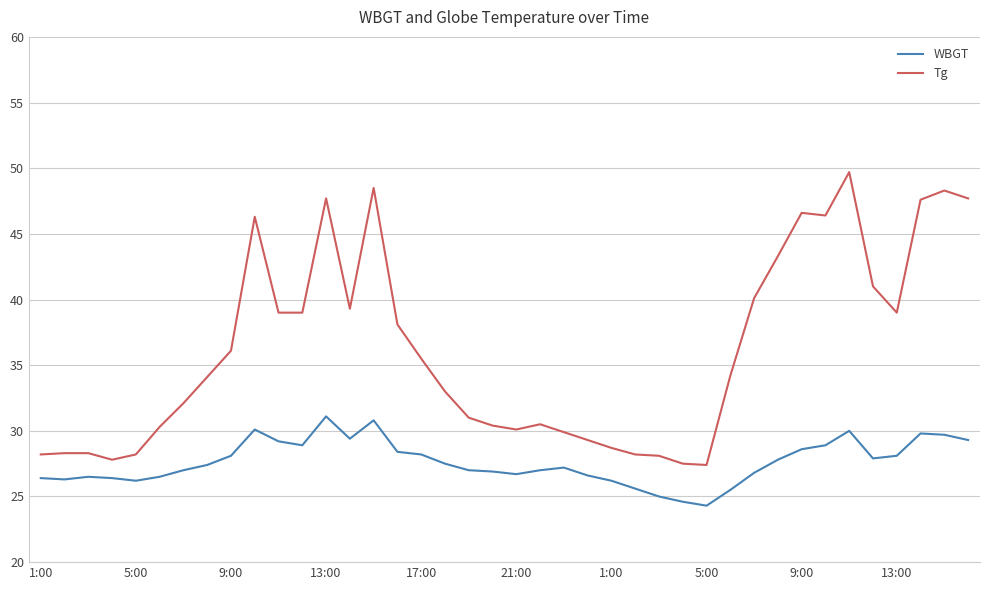

Which series has the largest range (max minus min)?

Tg